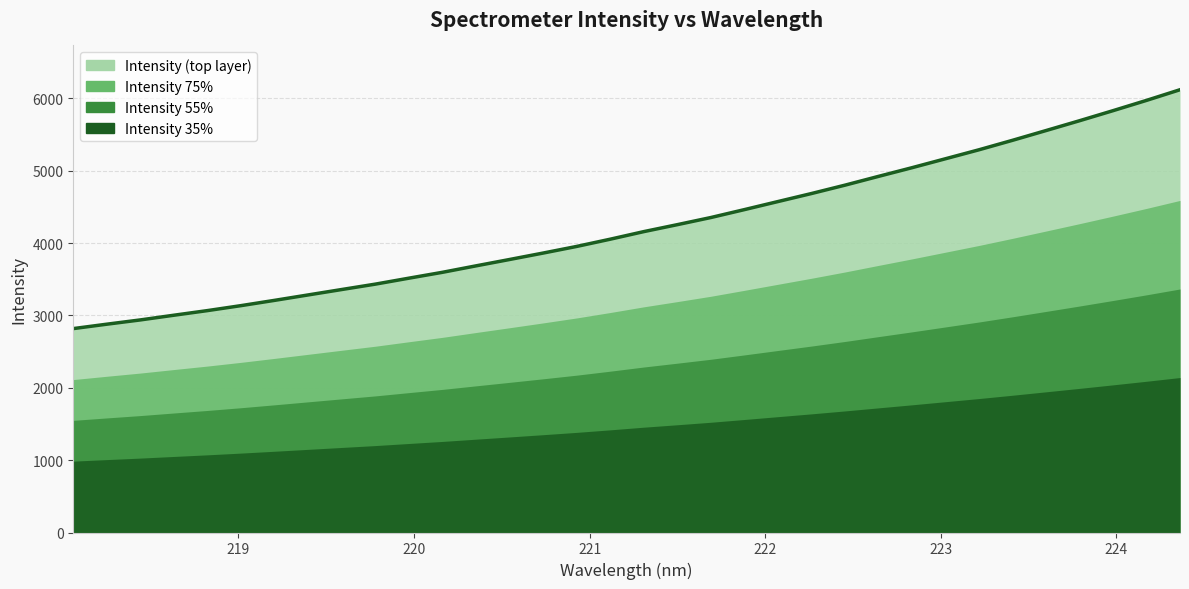

What is the greatest value displayed?

6119.3